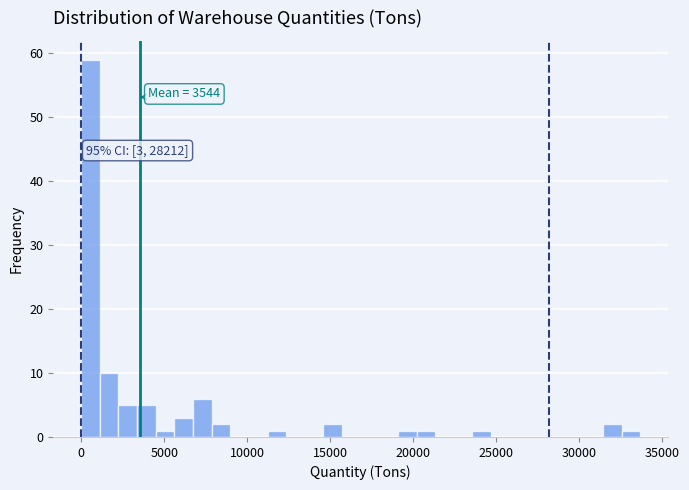

Read against the x-axis, roughly where is the centre of the tallest bar?

500